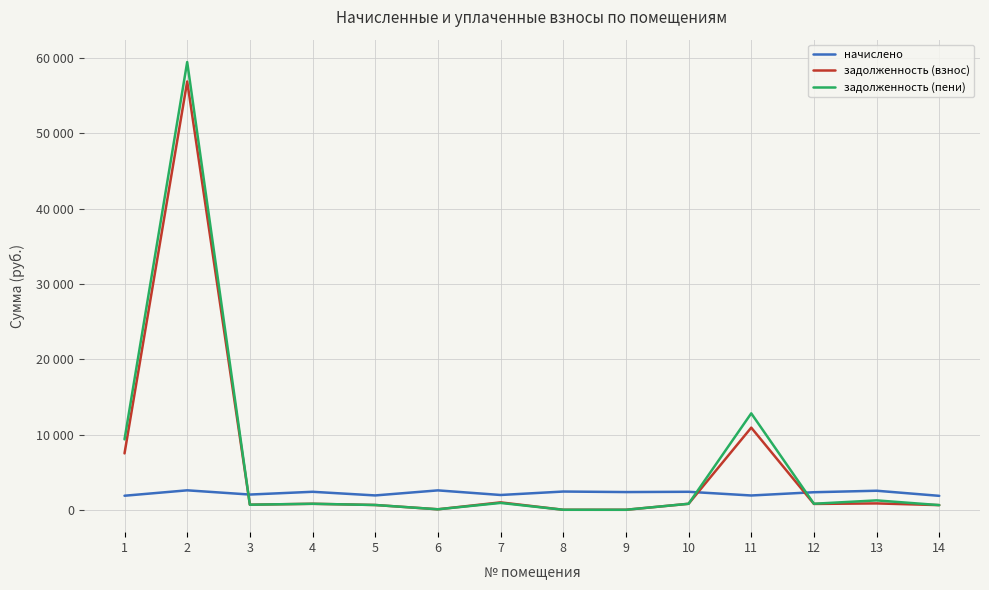

Between which two adjacent categories do начислено and задолженность (взнос) first intersect?

2 and 3